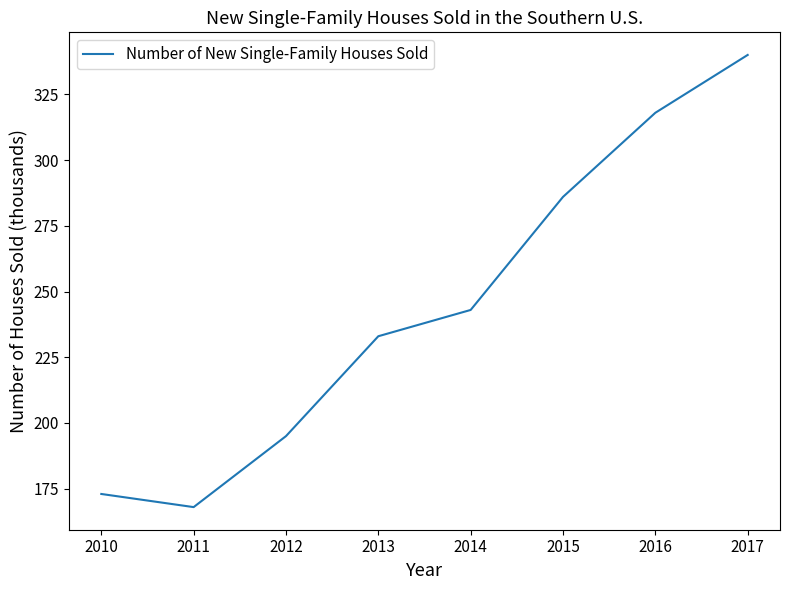

Between 2014 and 2013, which is larger?

2014